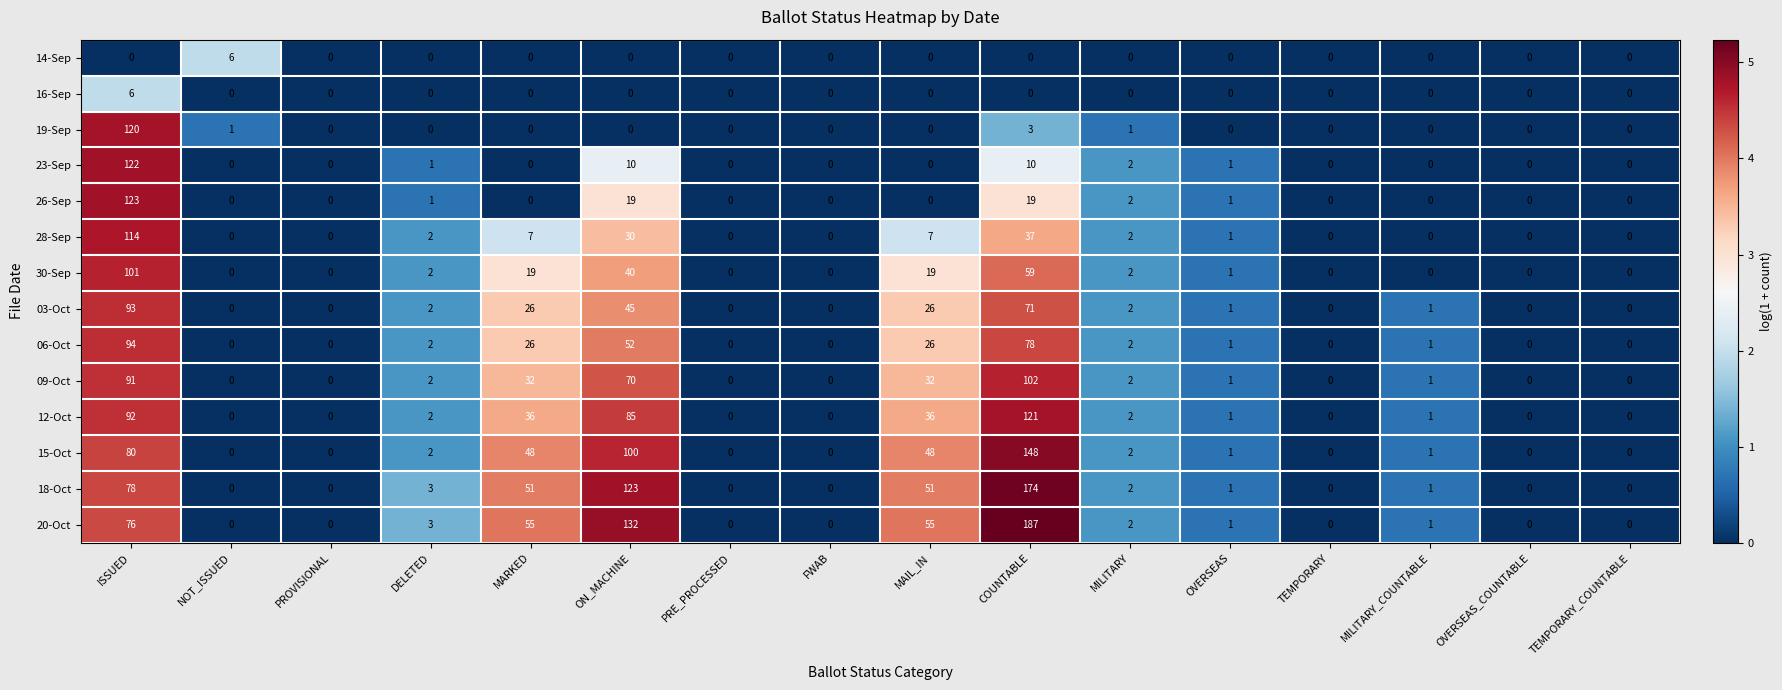

What is the difference between the highest and lowest values at ISSUED?

123